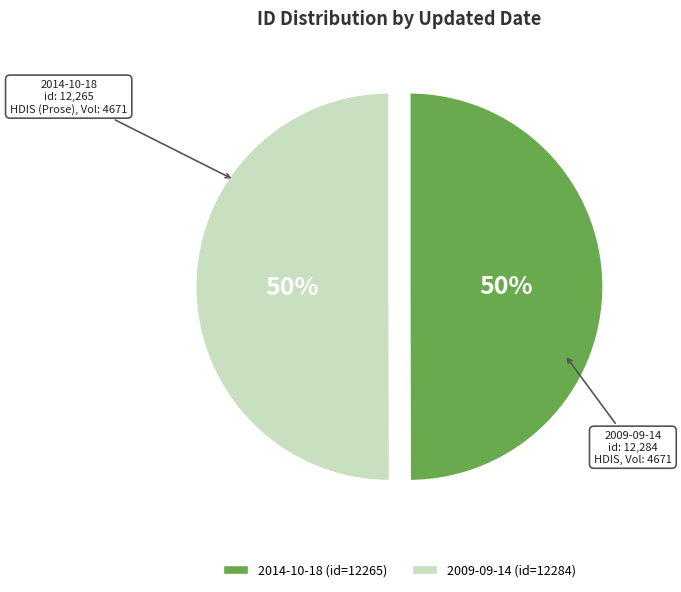

To the nearest percent, what is the combined percentage of 2014-10-18 and 2009-09-14?

100%